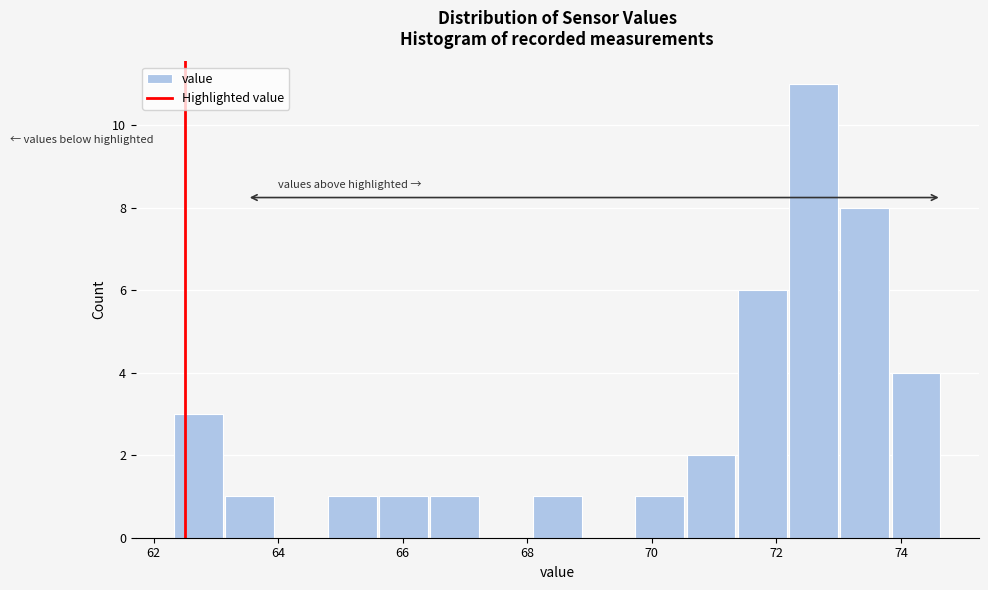

Which range on the x-axis has the tallest bar?

72.2 to 73.0